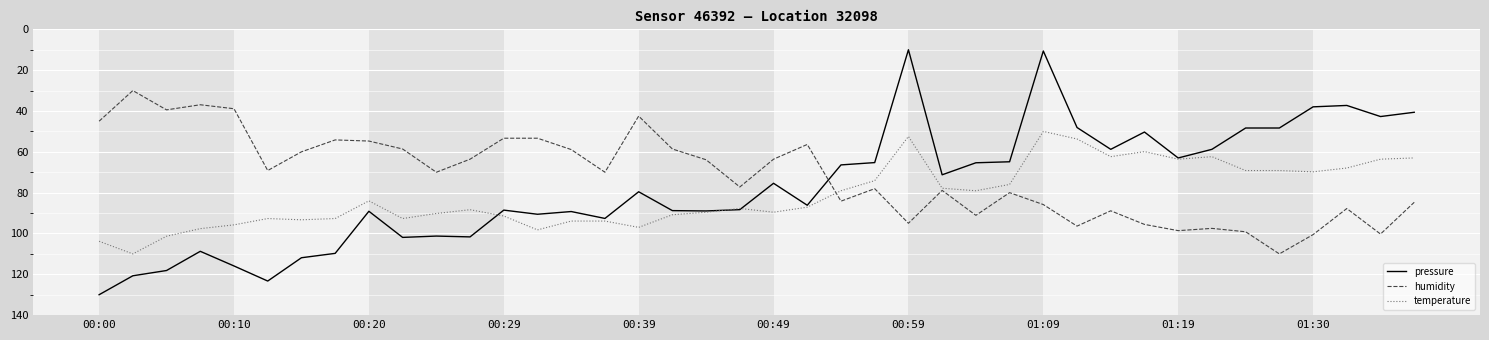

True or false: temperature has more than 0 points higher than both neighbors.

True